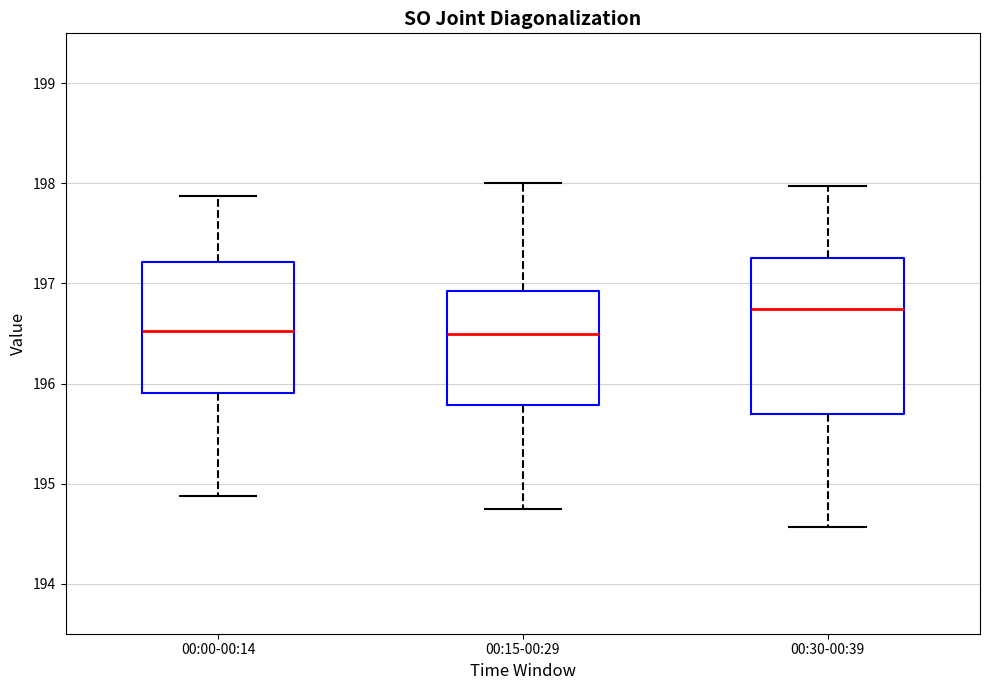

Where does the lower whisker of the box for 00:15-00:29 end on the y-axis? The values are not printed on the chart, so give them approximately, as read against the axis.

194.8